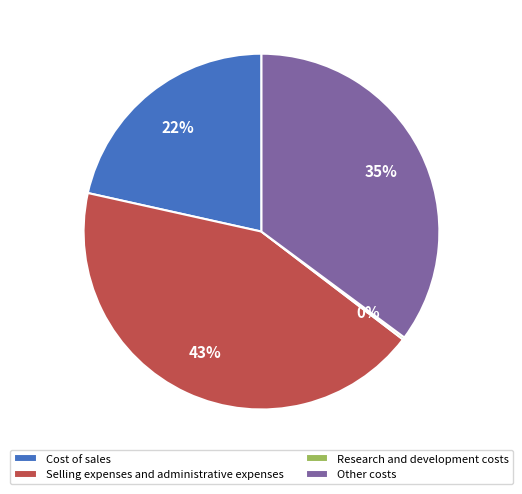

What is the largest slice in the pie chart?

Selling expenses and administrative expenses